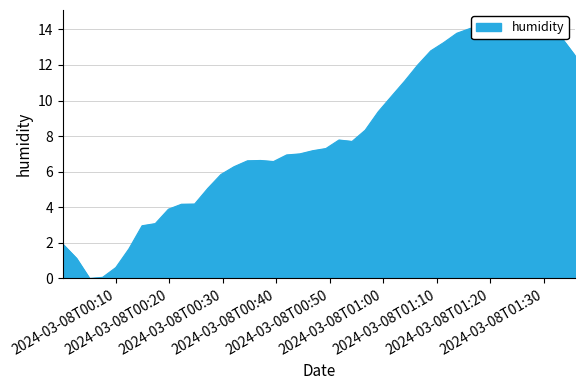

Reading right to left, list all the values displayed in this chart.

12.5	13.5	14.4	13.6	14.0	13.8	14.2	14.2	14.1	13.8	13.3	12.8	12.0	11.1	10.2	9.4	8.3	7.7	7.8	7.3	7.2	7.0	6.9	6.6	6.6	6.6	6.3	5.8	5.1	4.2	4.2	3.9	3.1	3.0	1.7	0.6	0.1	0.0	1.1	1.9